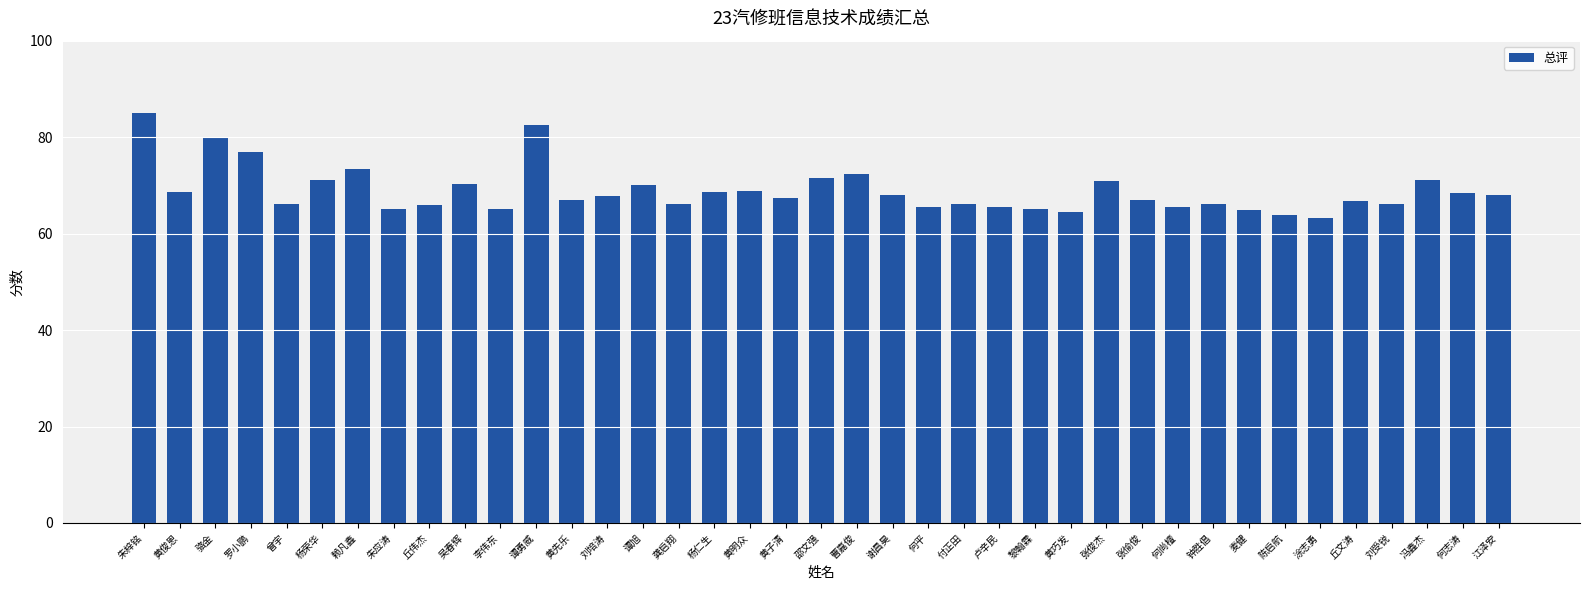

Count the number of categories in the chart.

39